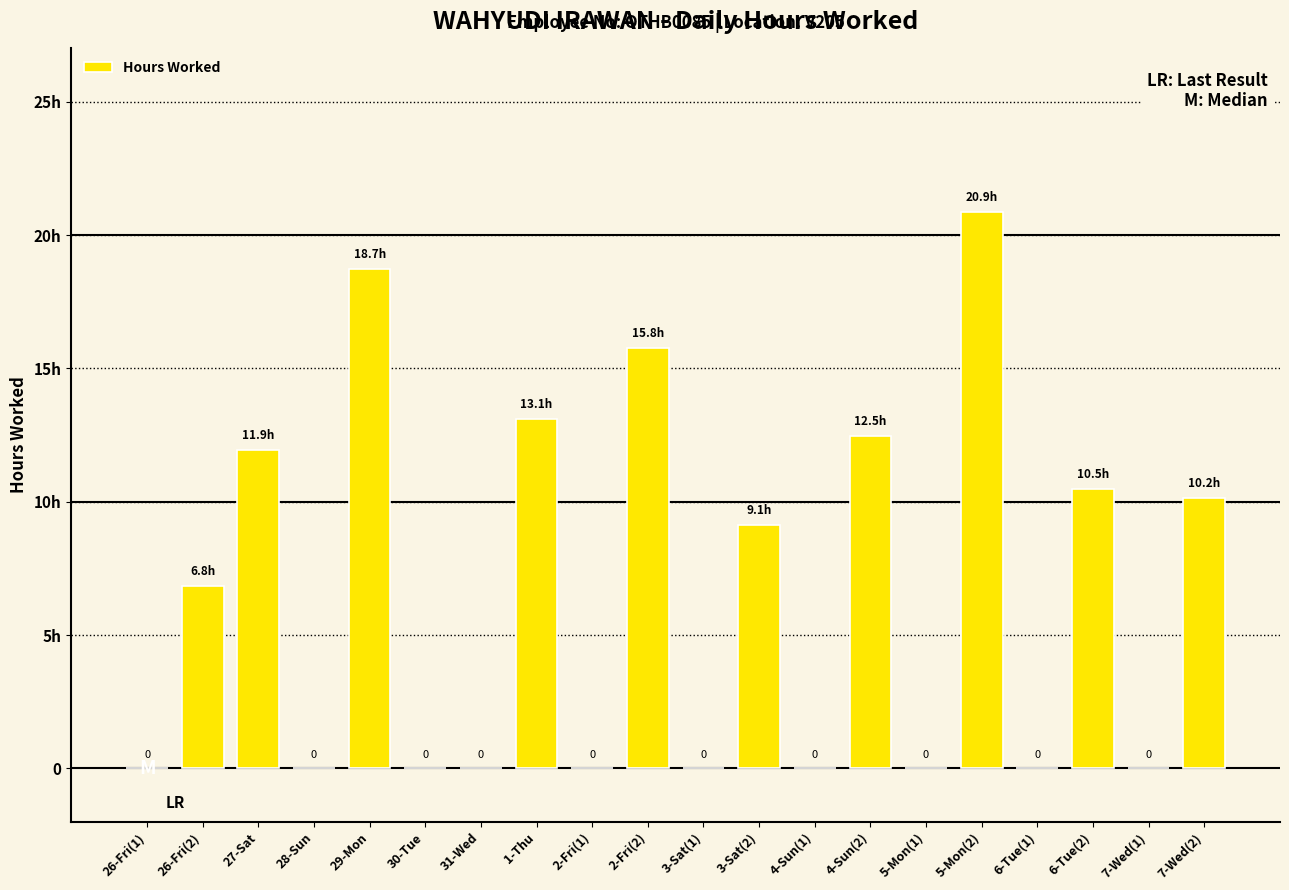

The chart shows a value of 2.3 at 6-Tue(2). True or false?

False